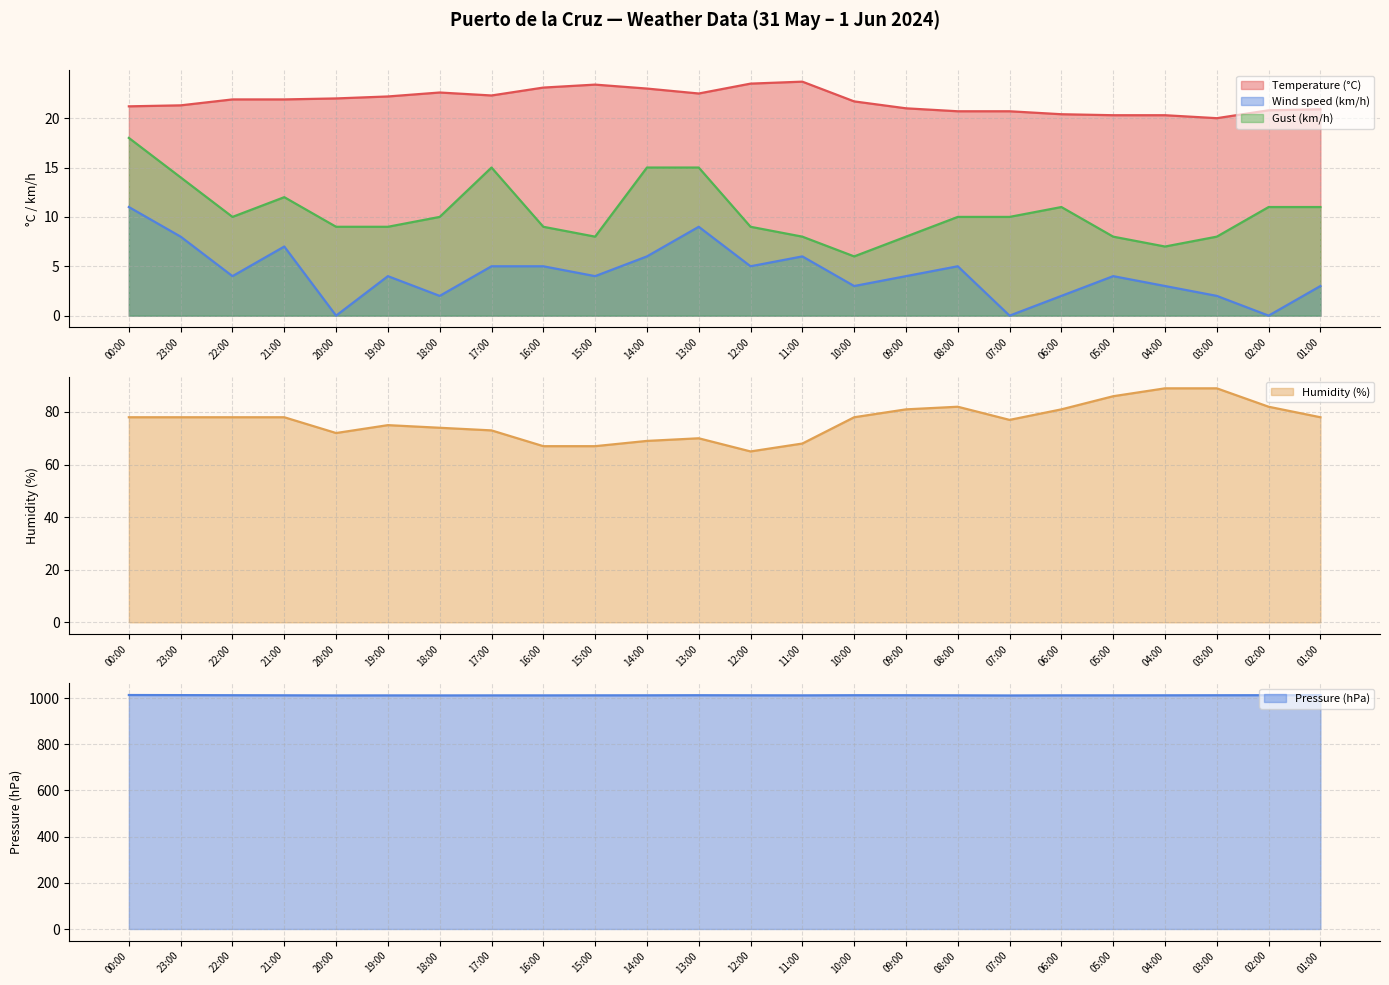

Read the Gust (km/h) value at 05:00.

8.0